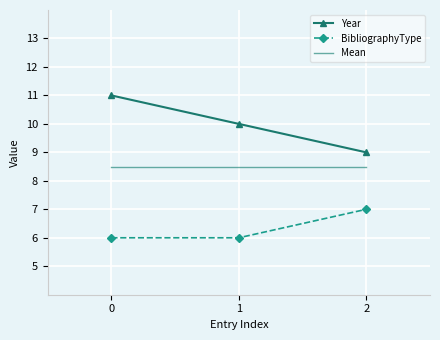

What is the highest value of the Year series?

11.0